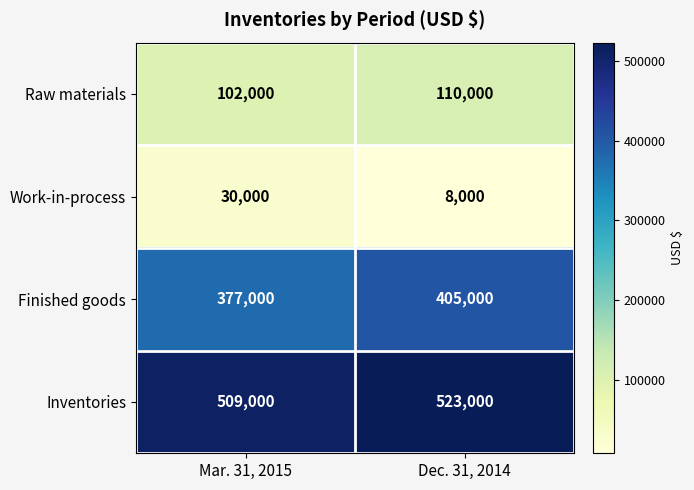

The Work-in-process series shows 8000 at Dec. 31, 2014. True or false?

True